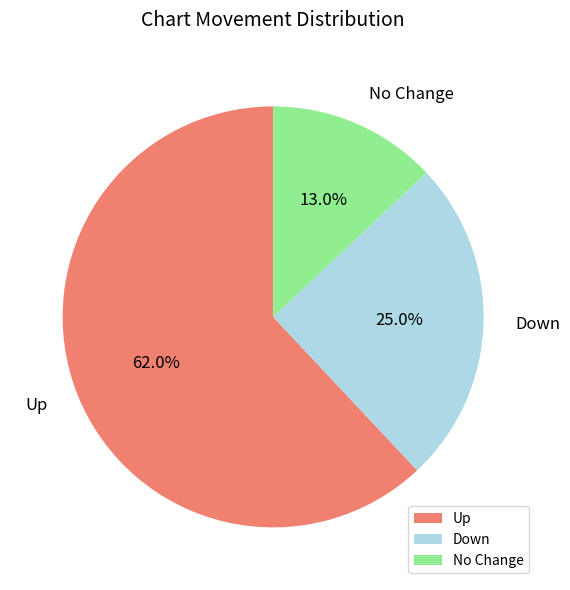

Which category has the smallest portion of the pie?

No Change